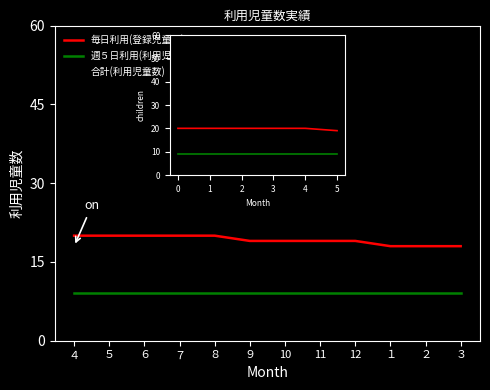

What is the maximum value for 週５日利用(利用児童数)?

9